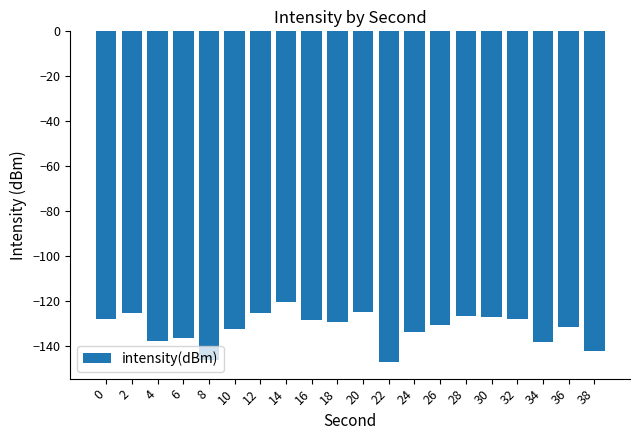

What is the difference between the values at 2 and 22?

21.9